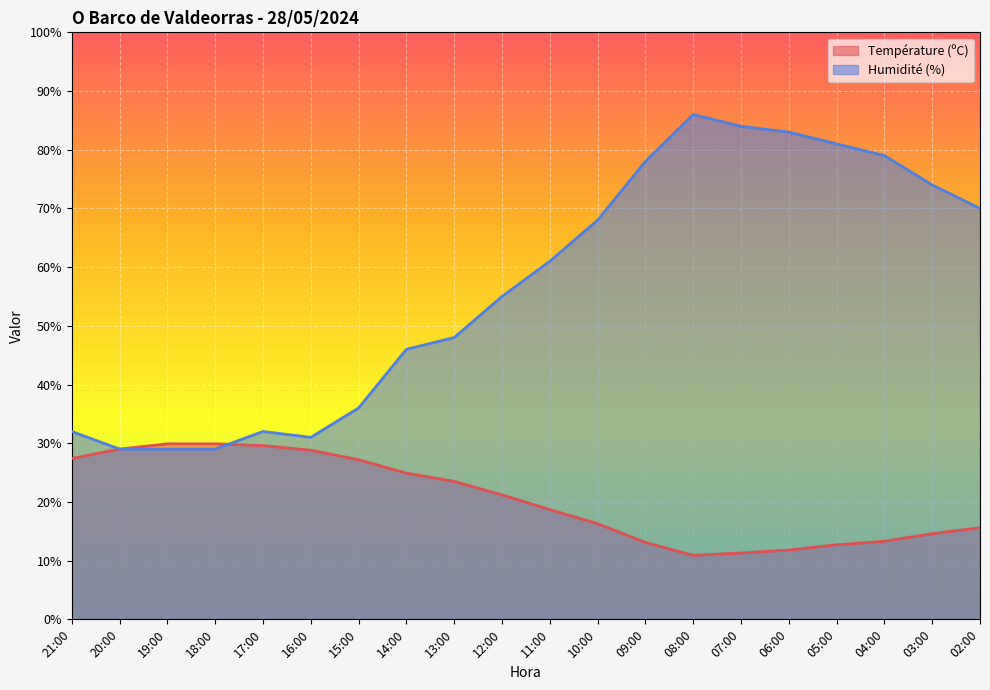

Which series has the largest range (max minus min)?

Humidité (%)